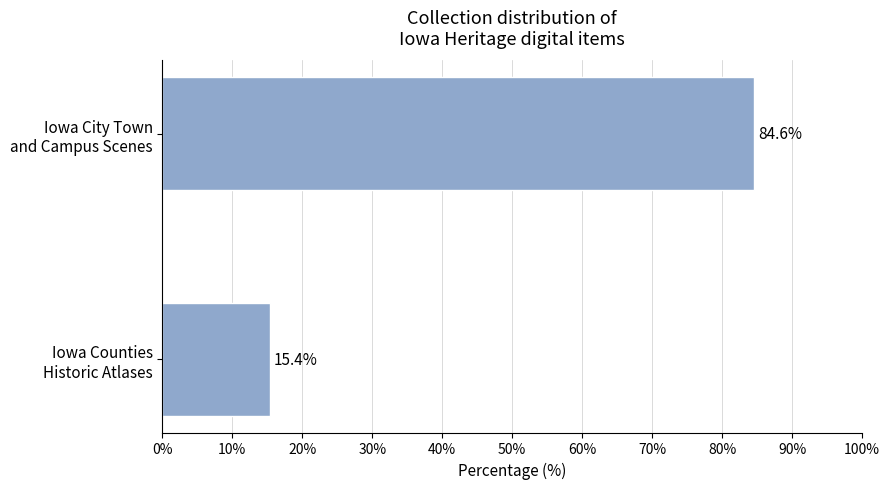

How many bars are there in total?

2